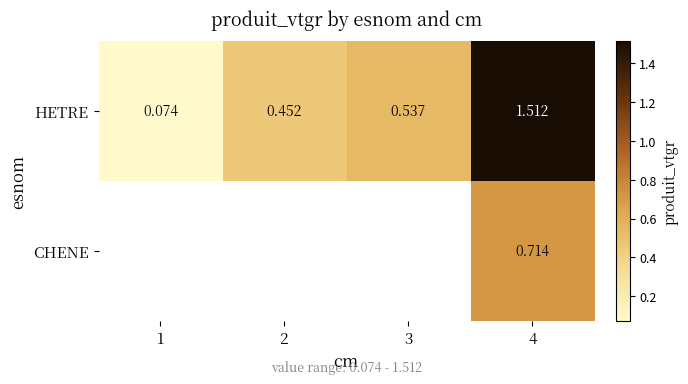

What is the smallest value displayed?

0.1